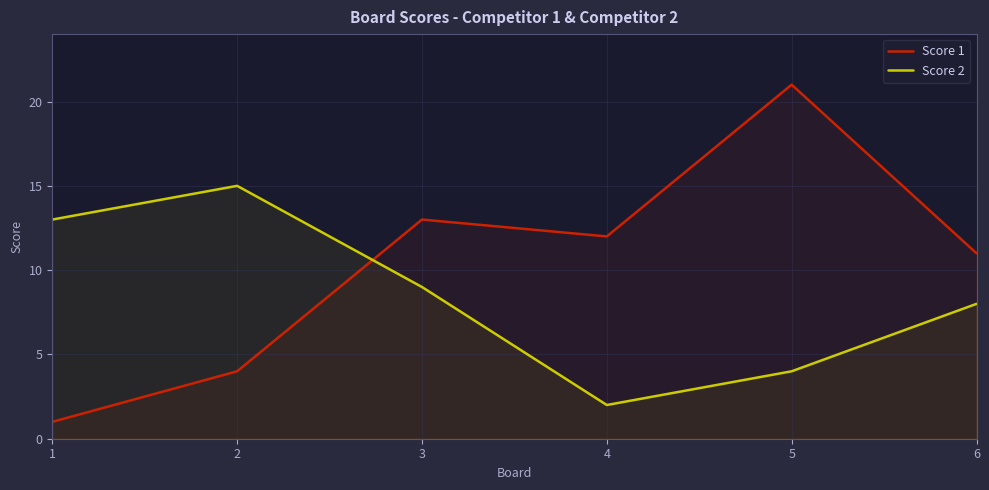

How many lines are shown in the chart?

2